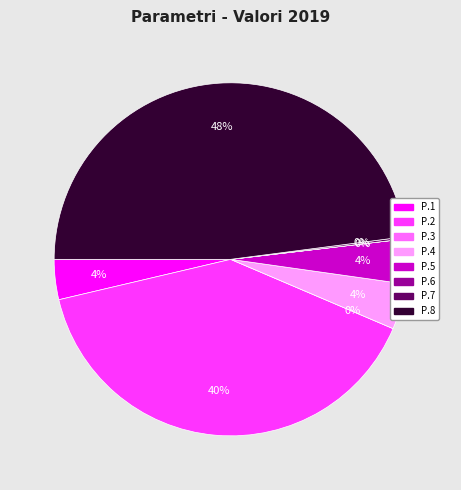

Which slice is the largest?

P.8